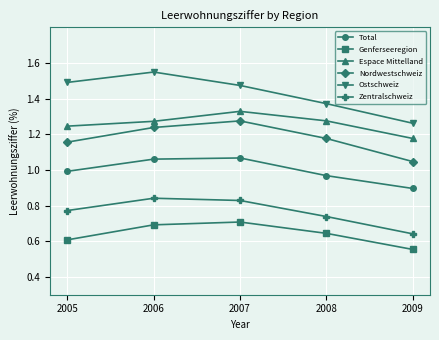

What are all the series names shown in the legend?

Total, Genferseeregion, Espace Mittelland, Nordwestschweiz, Ostschweiz, Zentralschweiz